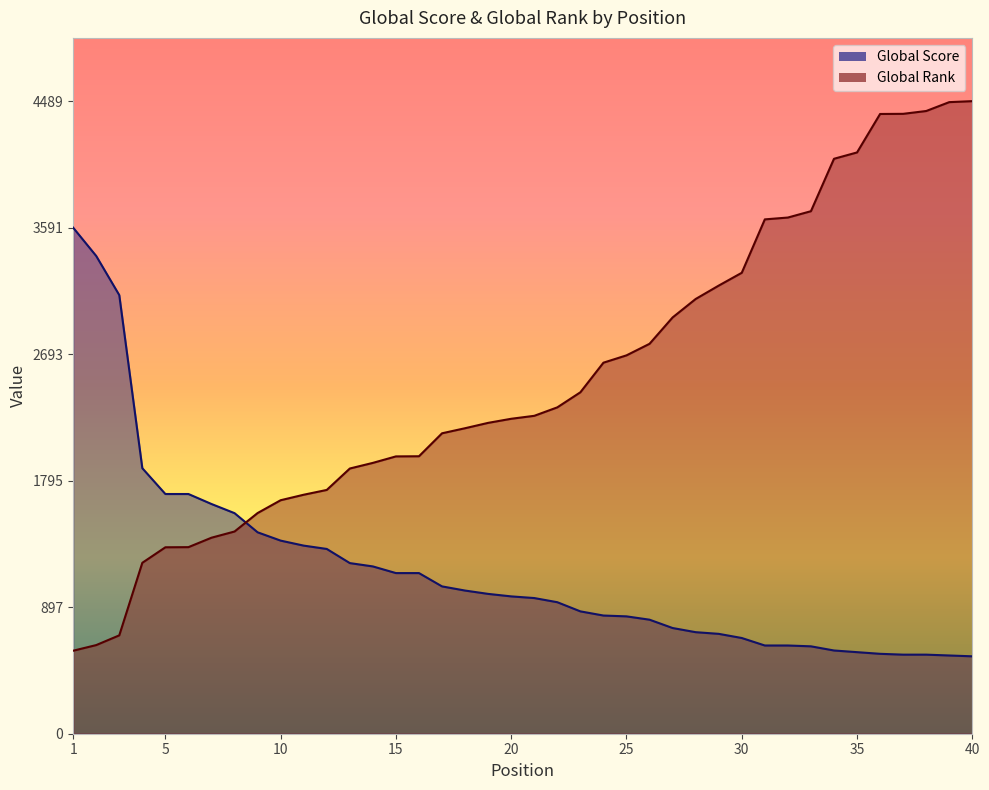

Is it true that Global Rank equals 1566.0 at 9?

True